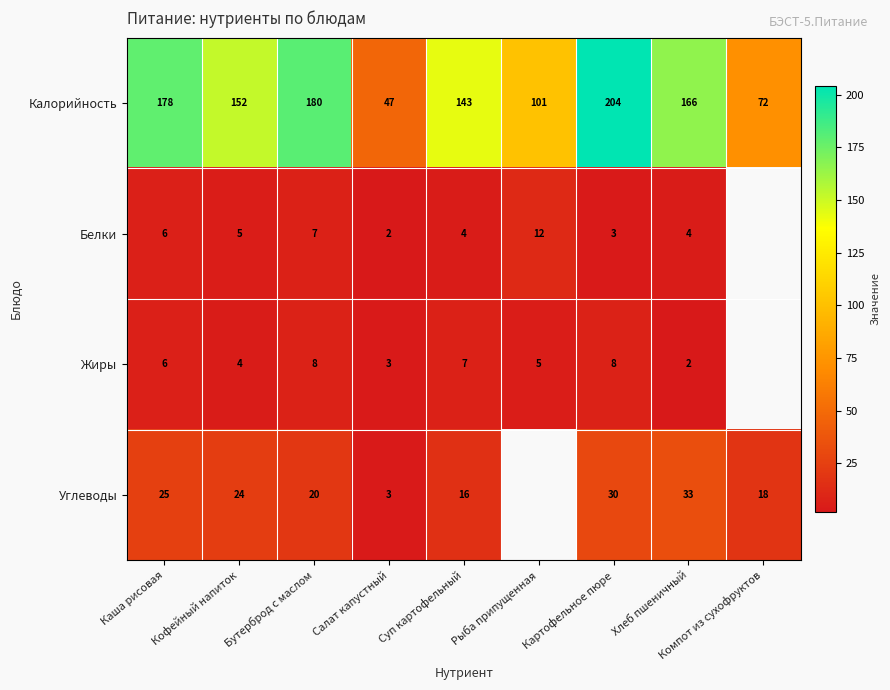

Which has a higher value, Суп картофельный or Компот из сухофруктов?

Суп картофельный